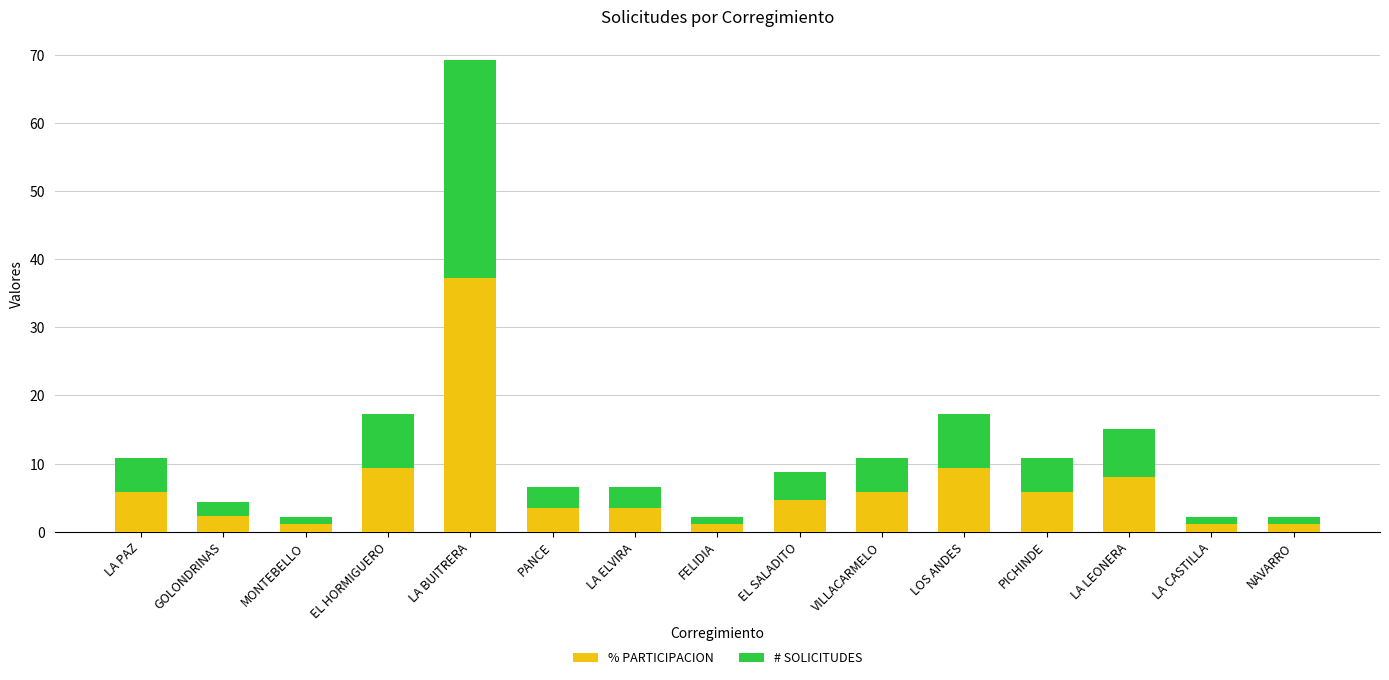

The % PARTICIPACION series shows 9.3 at LOS ANDES. True or false?

True